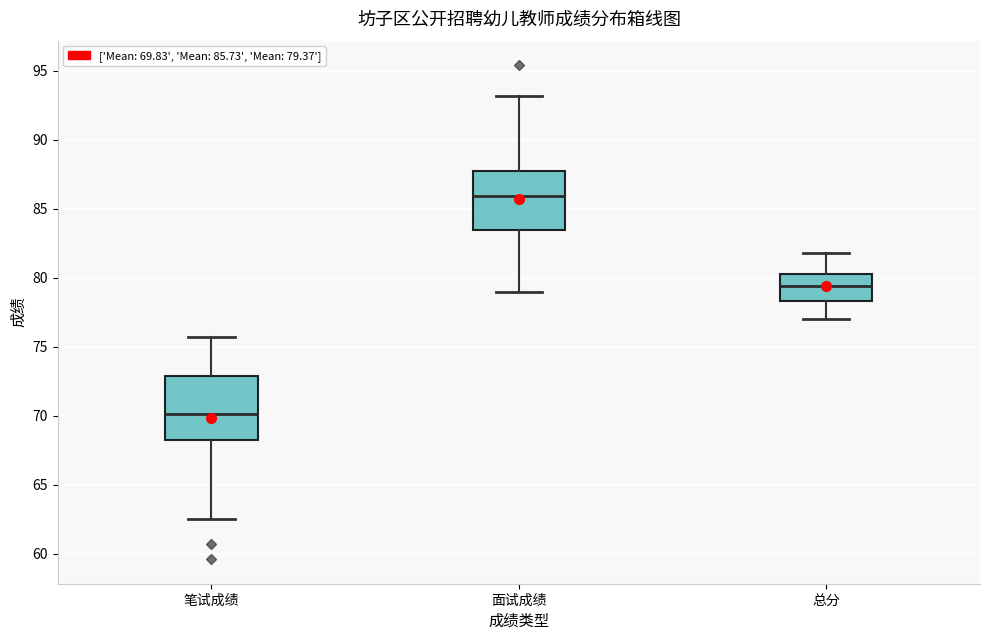

Reading left to right, transcribe this box plot: for each box, give where its median line is, the range the box spans, and where its two whiskers end, as read against the y-axis. The values are not printed on the chart, so give them approximately, as read against the axis.

笔试成绩: median 70.0, box 68.0 to 73.0, whiskers 62.5 to 75.5
面试成绩: median 86.0, box 83.5 to 87.5, whiskers 79.0 to 93.0
总分: median 79.5, box 78.5 to 80.0, whiskers 77.0 to 82.0